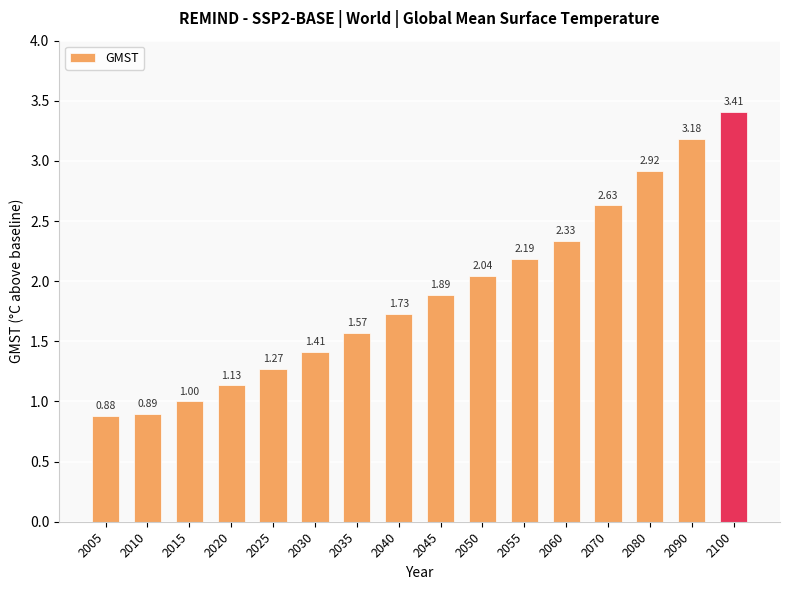

Between 2045 and 2040, which is larger?

2045